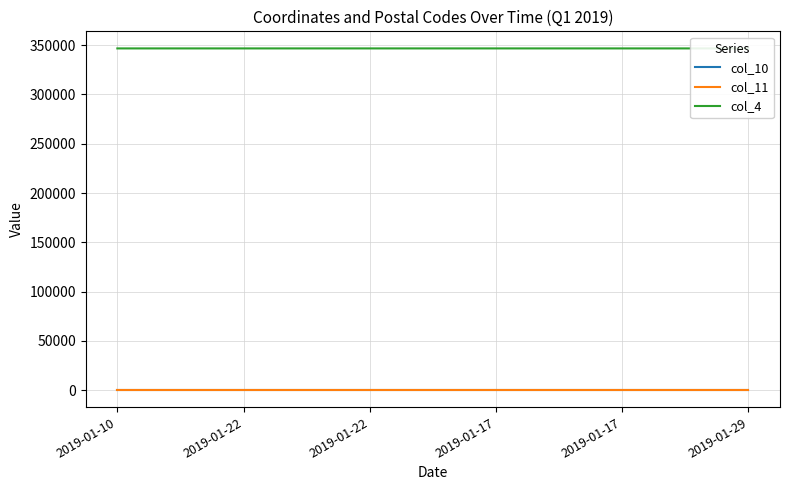

Is it true that col_11 equals 52.0 at 2019-01-17?

False